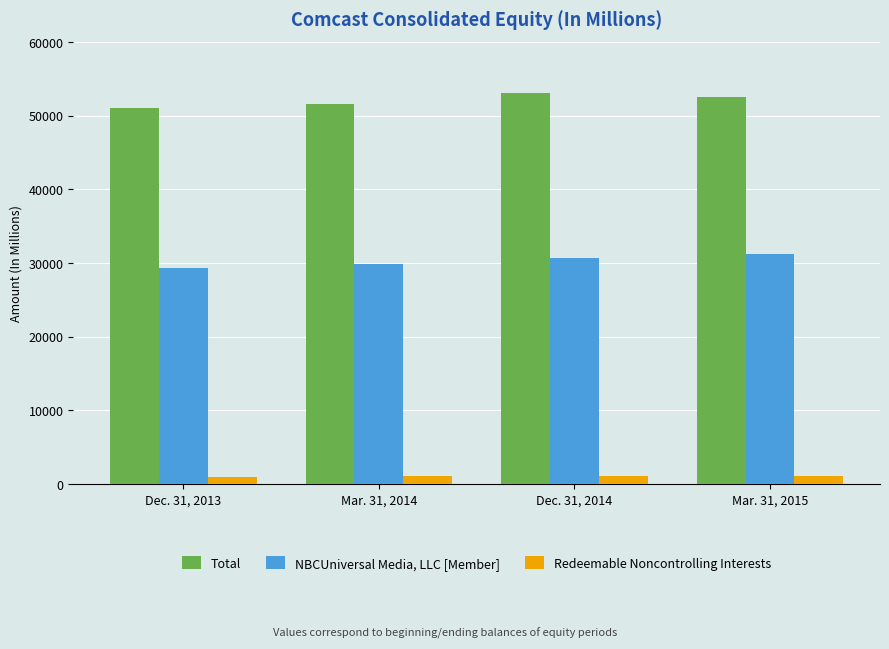

What is the label of the 3rd bar from the right?

Mar. 31, 2014